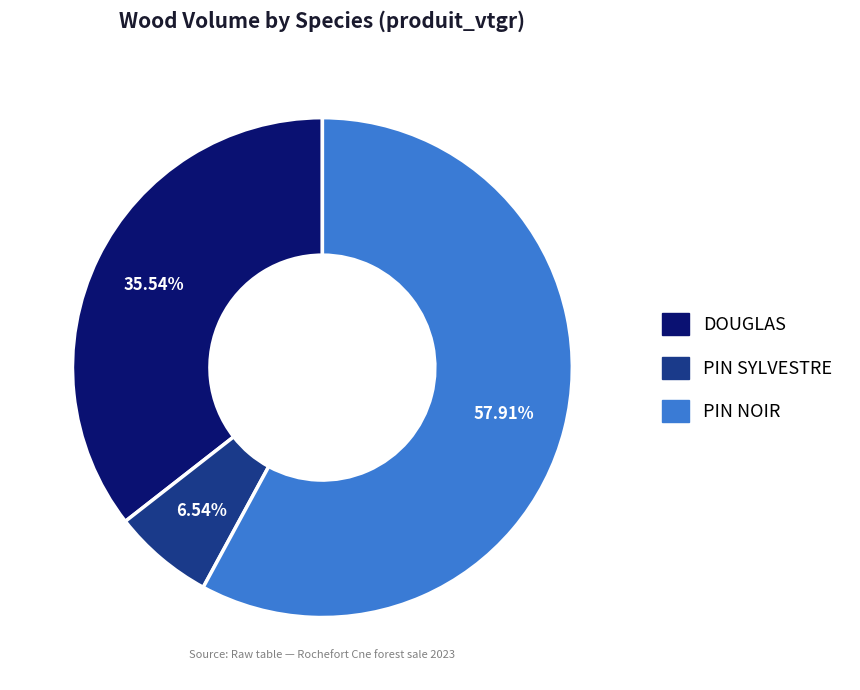

Does any single category account for the majority?

Yes